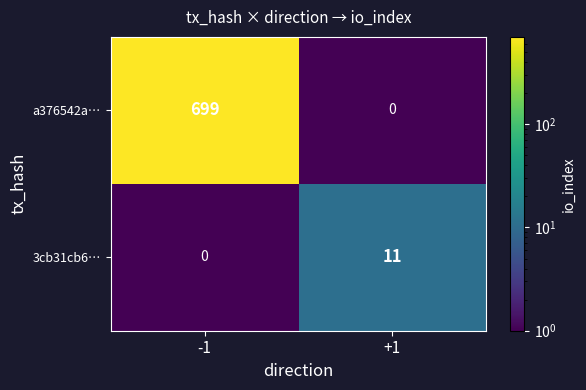

What is the sum of the a376542a… values at -1 and +1?

699